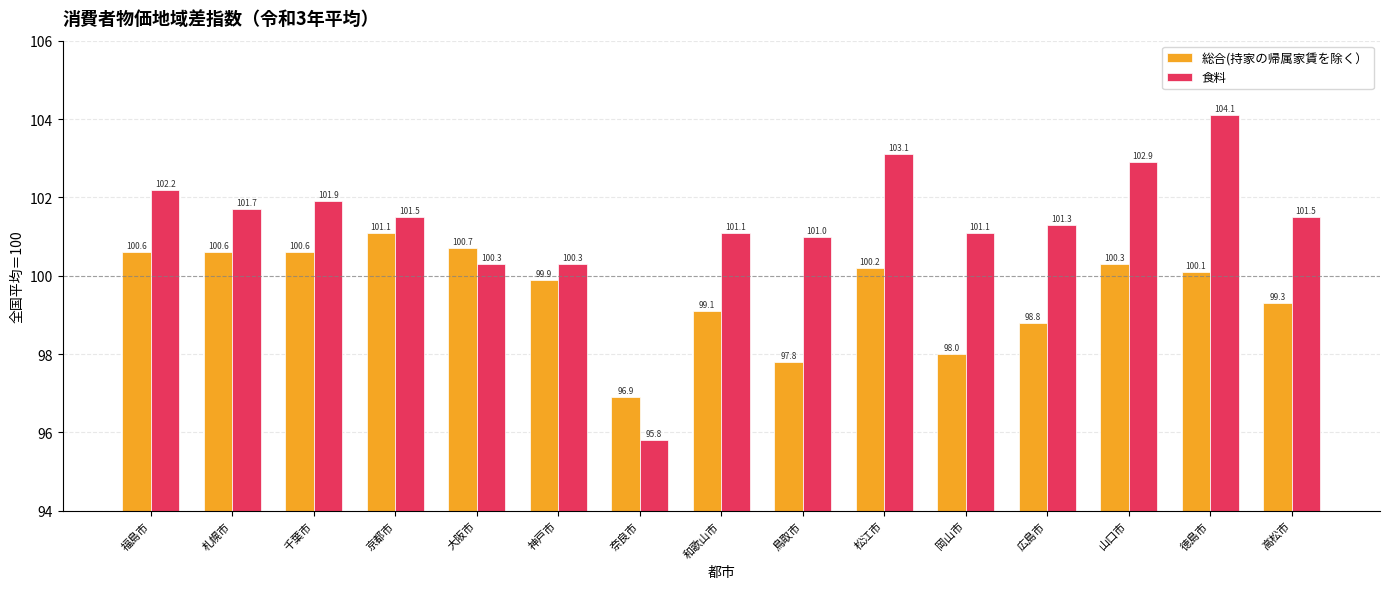

What is the minimum value for 総合(持家の帰属家賃を除く）?

96.9